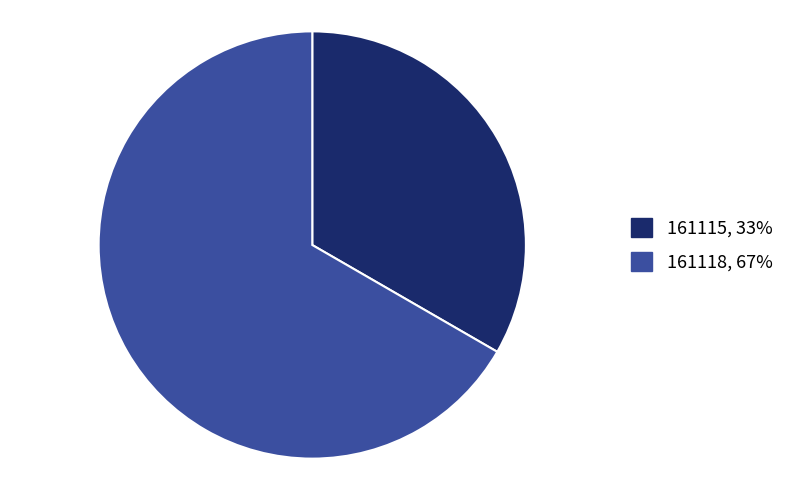

Count the number of slices in the pie.

2